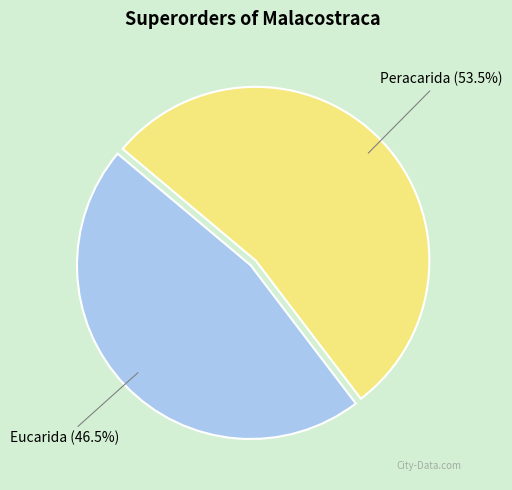

Count the number of slices in the pie.

2